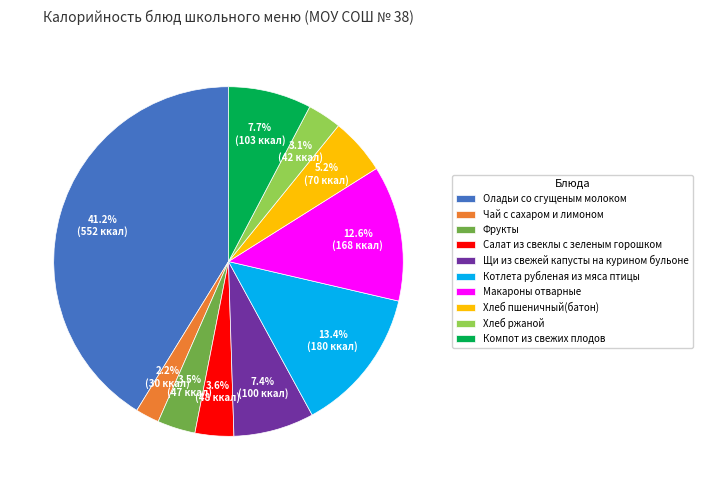

Which category has the biggest portion of the pie?

Оладьи со сгущеным молоком